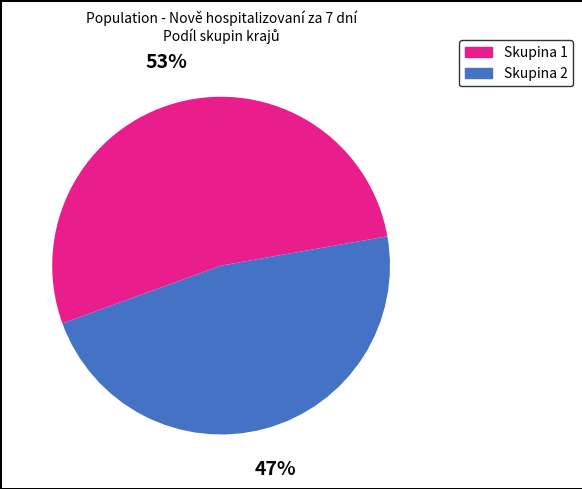

To the nearest percent, what is the difference between the largest and smallest slice percentages?

6%